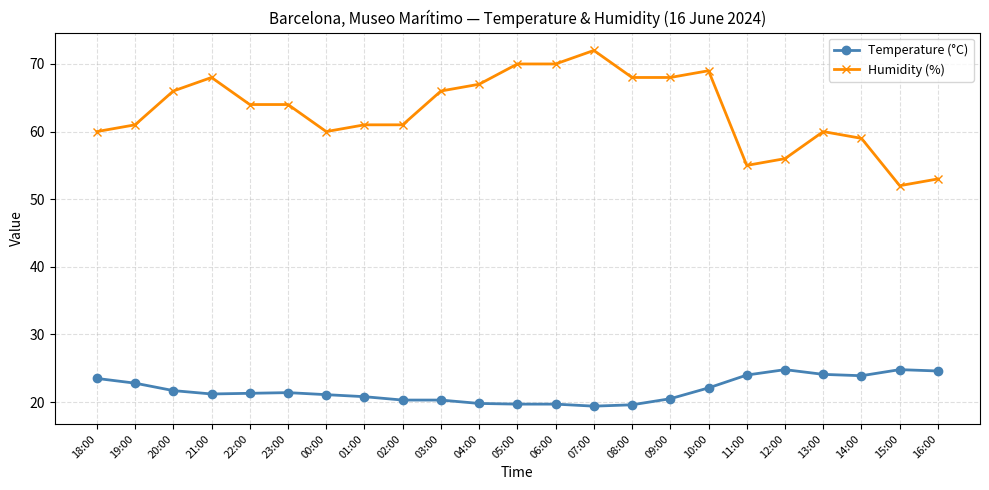

Is it true that Temperature (°C) equals 42.9 at 12:00?

False